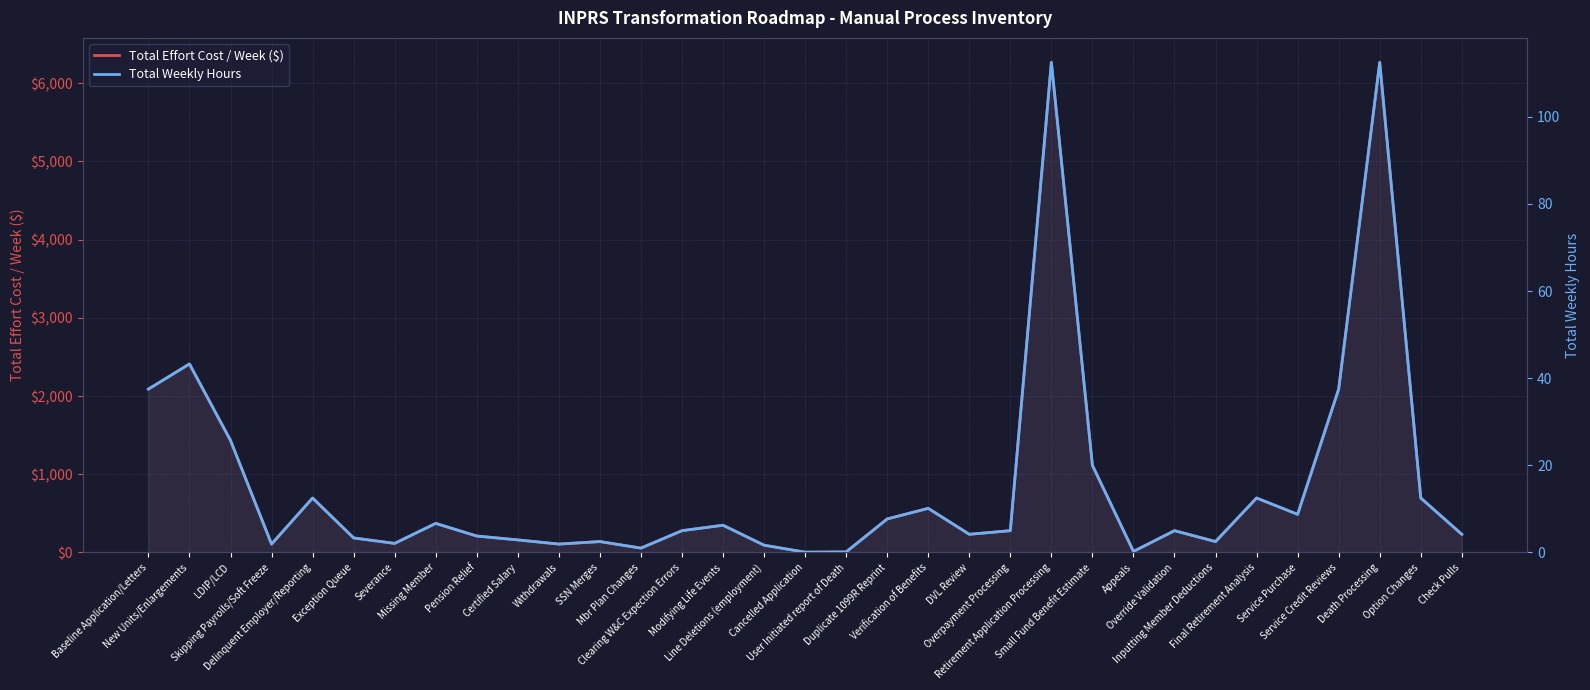

What is the label of the 26th point from the left?

Override Validation